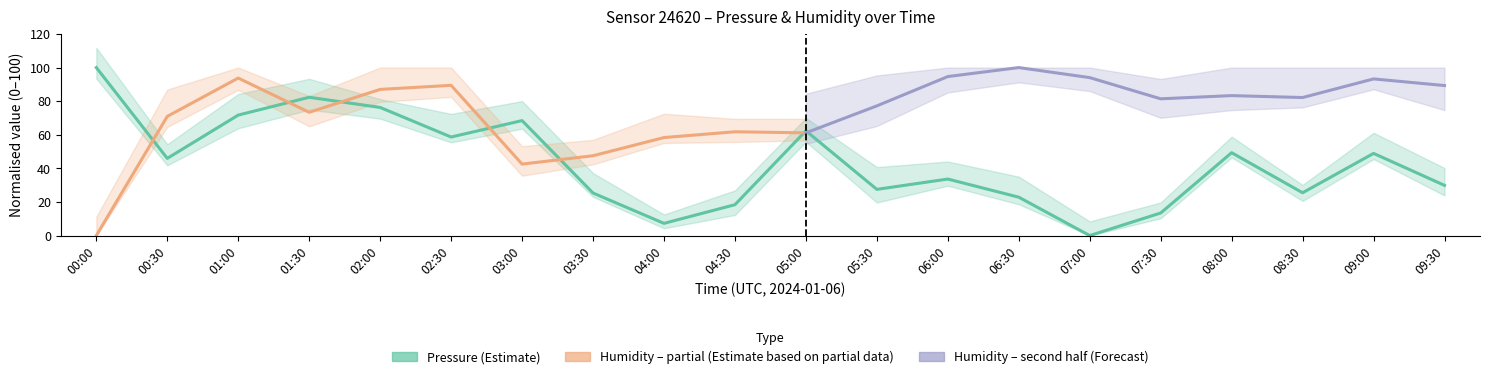

What is the ratio of the value at 03:00 to the value at 08:00?

1.4